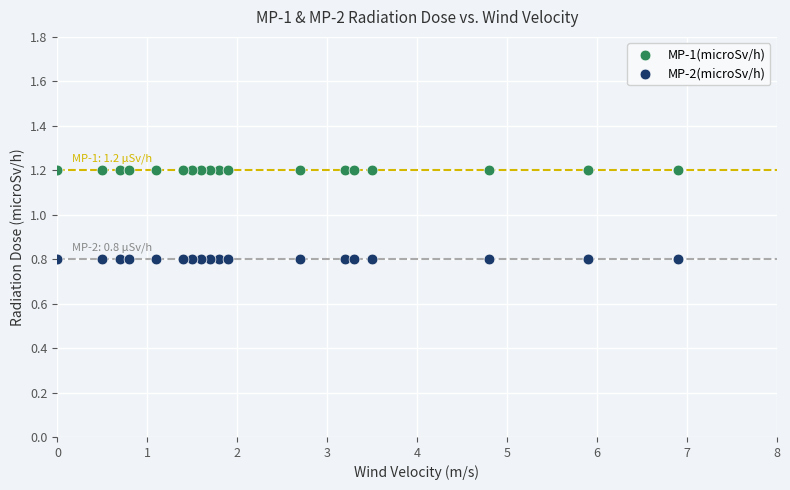

Which series contains the highest Y value?

MP-1(microSv/h)